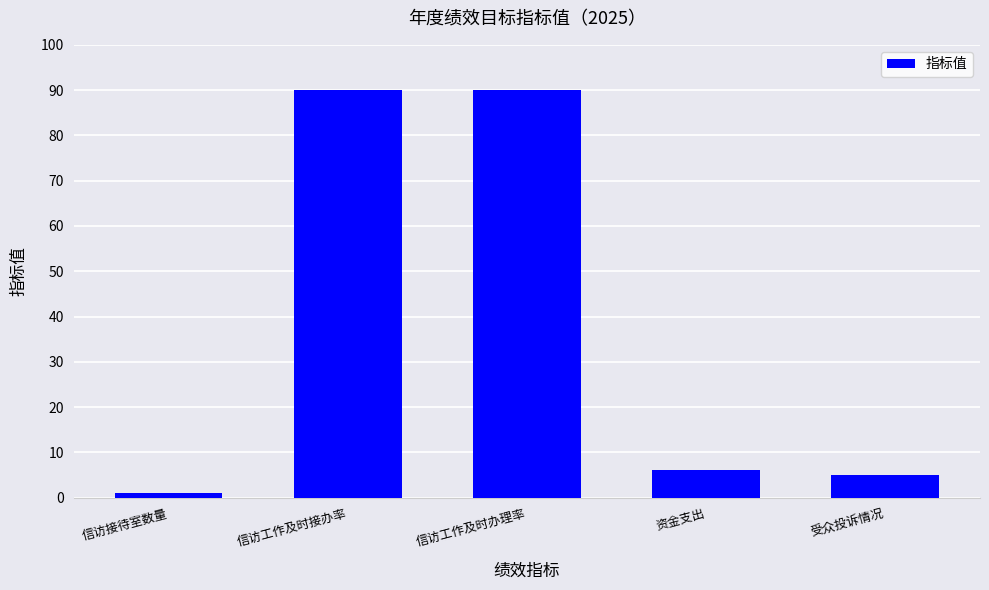

How many data points does each series have?

5